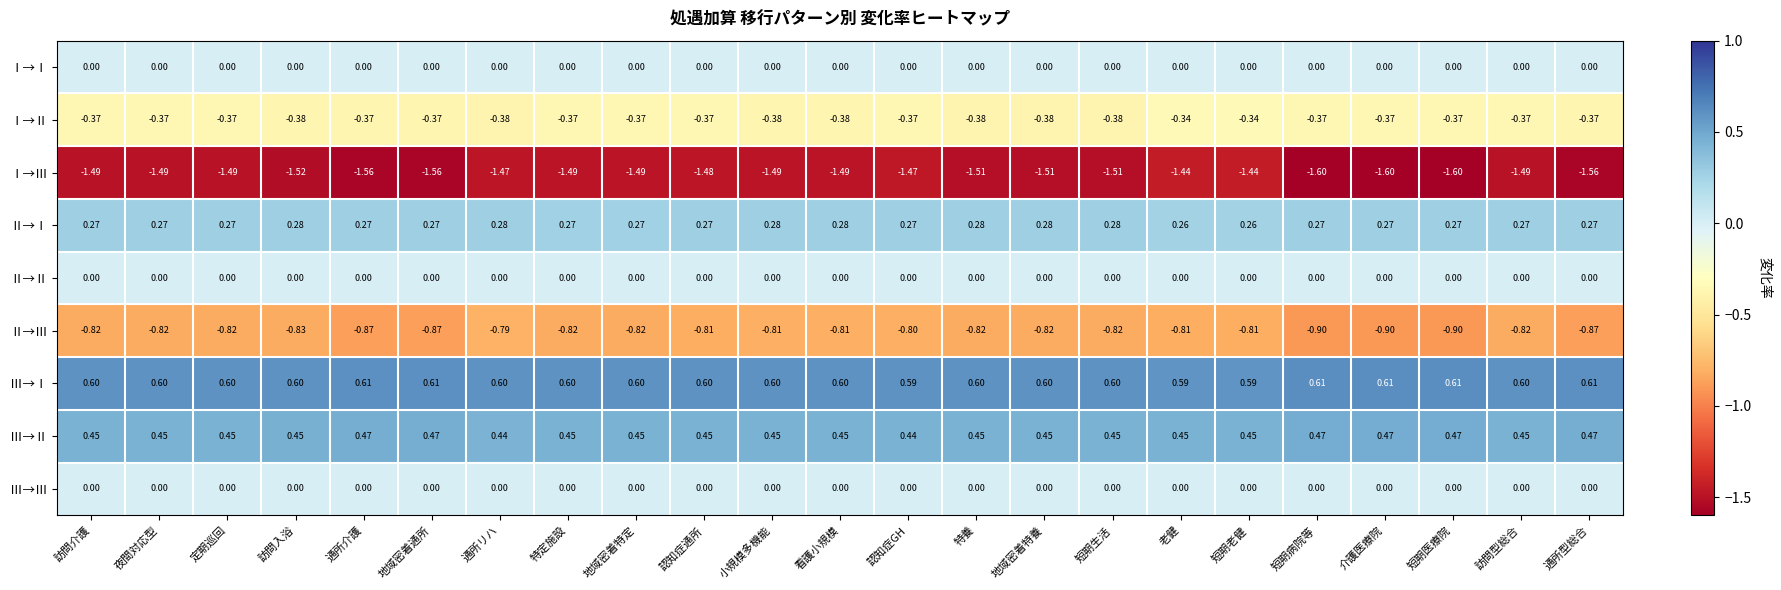

Which series has the largest range (max minus min)?

Ⅰ→Ⅲ